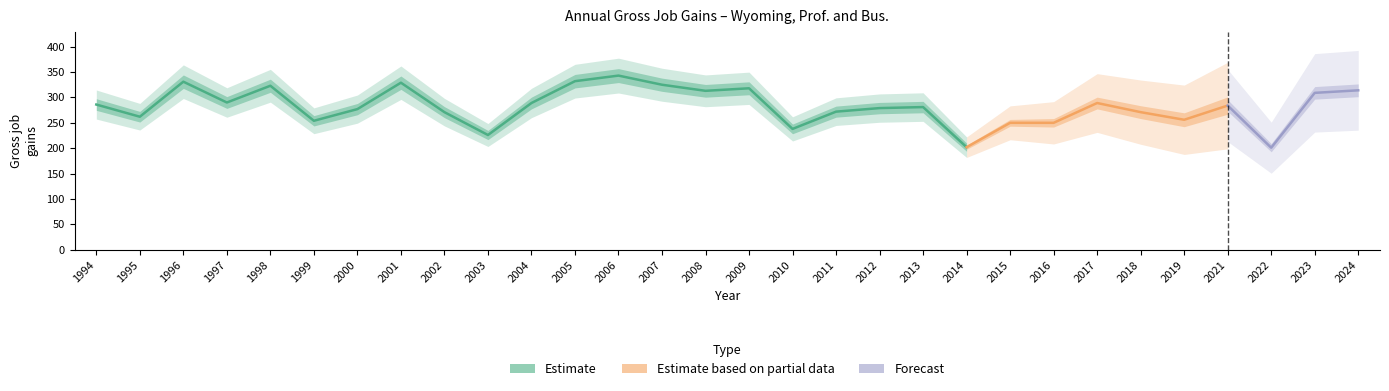

How many values in the expanding series exceed 284?

14